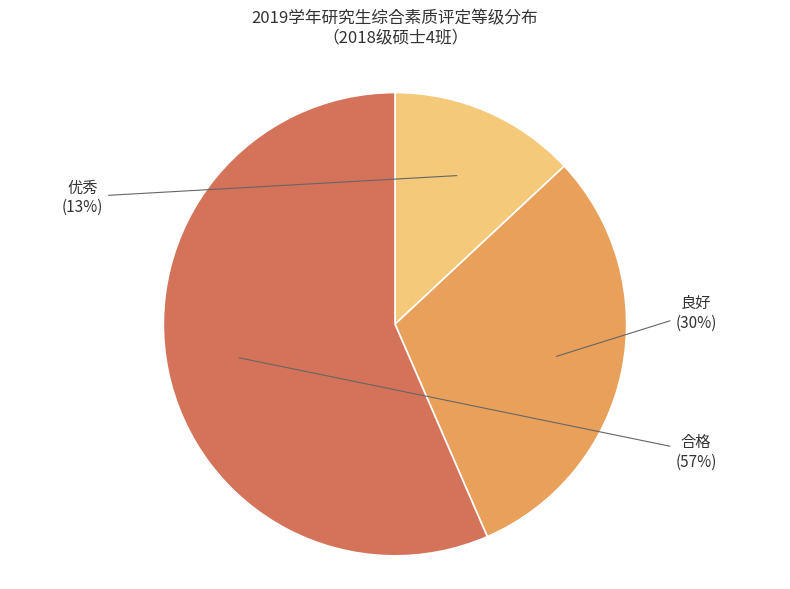

Is there a majority slice in this chart?

Yes